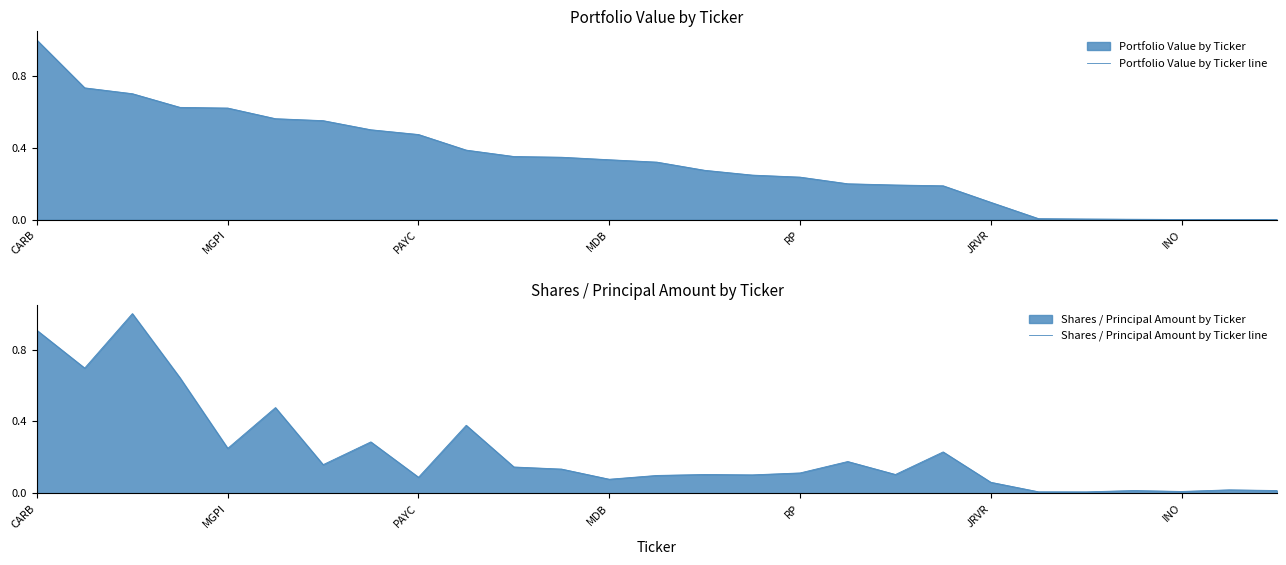

The Shares / Principal Amount by Ticker line series shows 0.3 at 10. True or false?

False